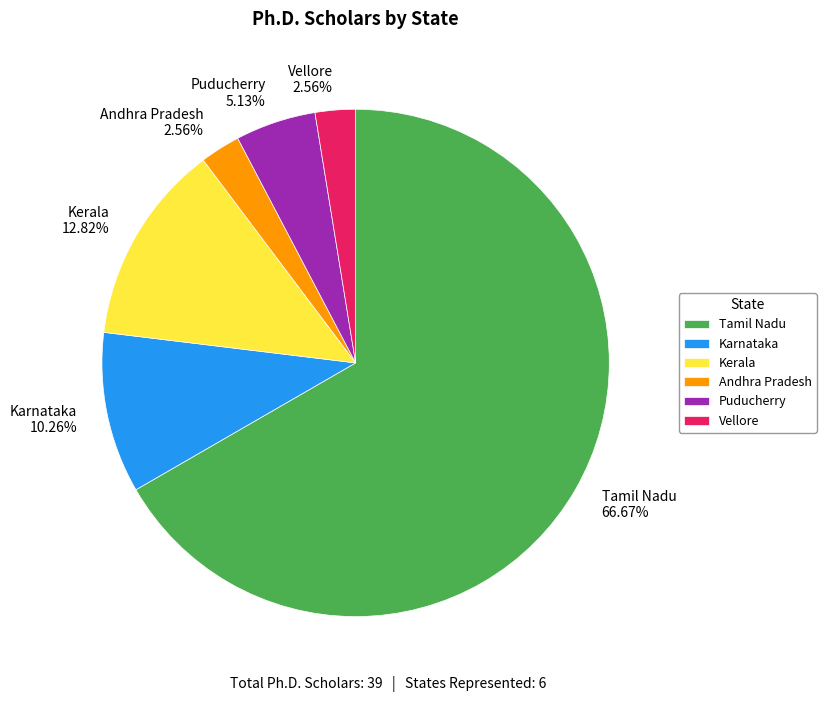

Does any single category account for the majority?

Yes